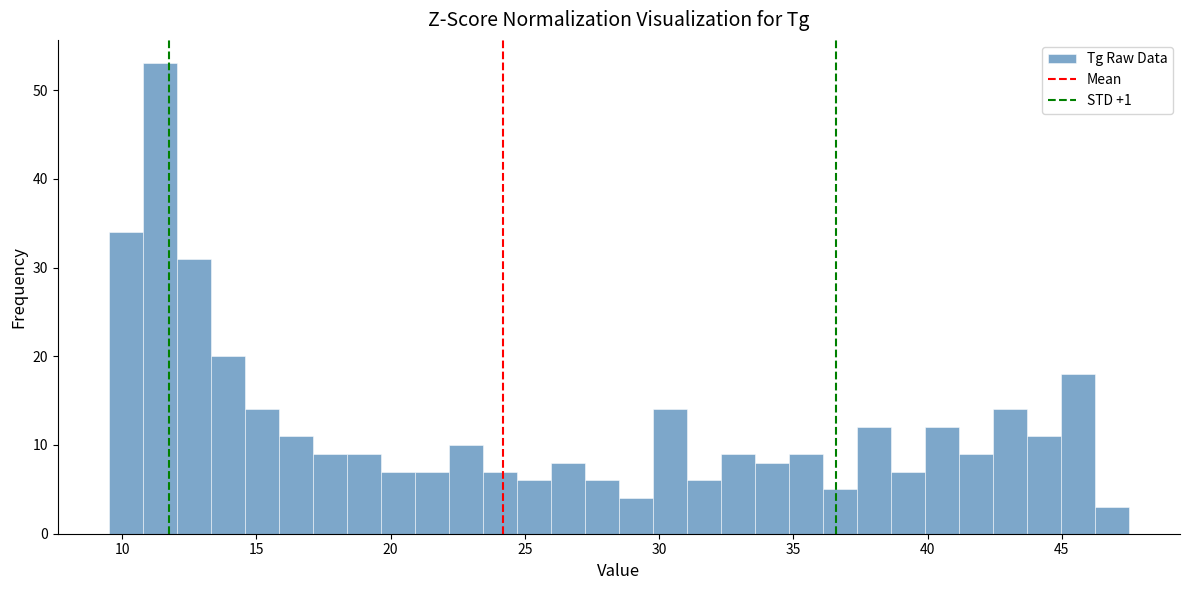

Read against the x-axis, roughly where is the centre of the tallest bar?

11.5